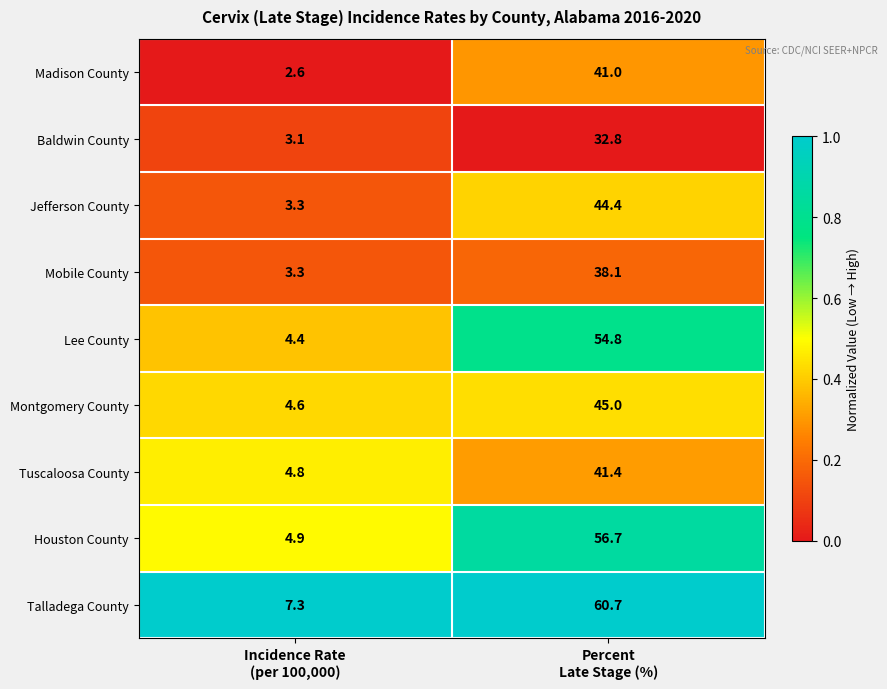

Rank the series by their maximum value, from lowest to highest.

Baldwin County, Mobile County, Madison County, Tuscaloosa County, Jefferson County, Montgomery County, Lee County, Houston County, Talladega County